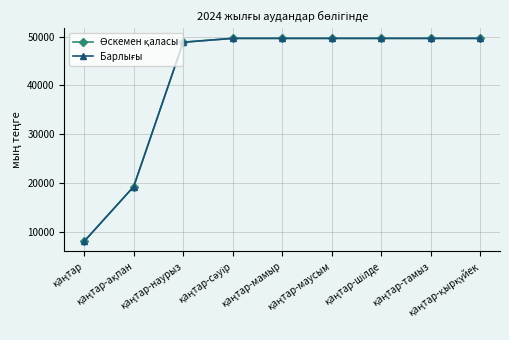

True or false: Өскемен қаласы and Барлығы cross at least once.

False